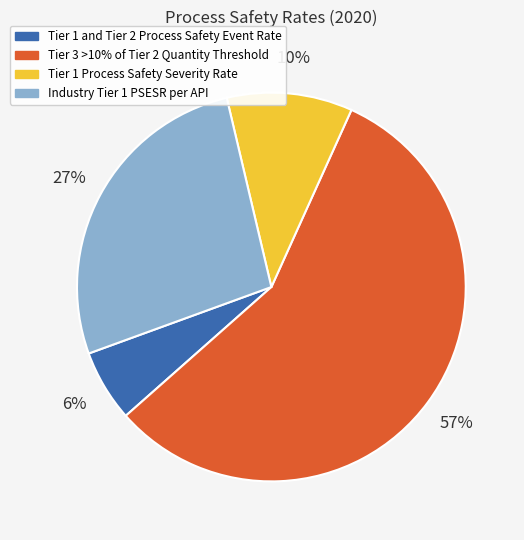

Which slice is the largest?

Tier 3 >10% of Tier 2 Quantity Threshold